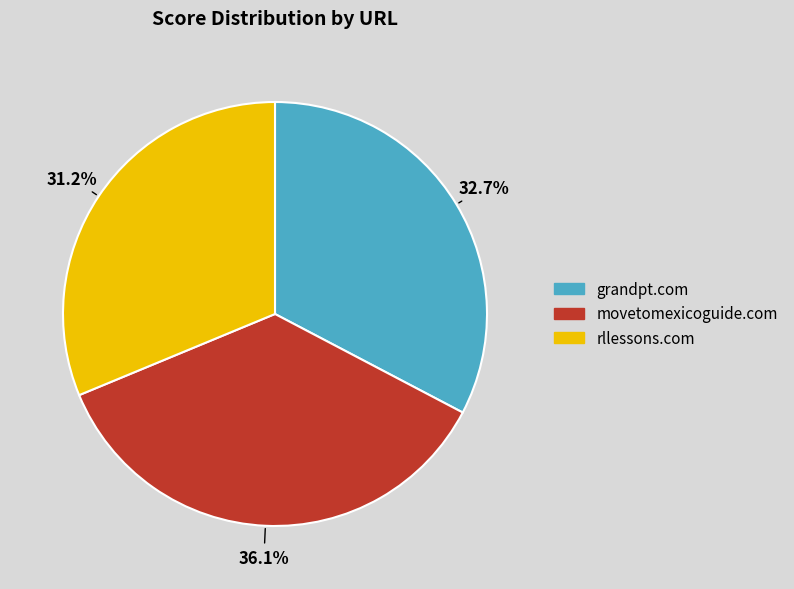

Between movetomexicoguide.com and rllessons.com, which is larger?

movetomexicoguide.com